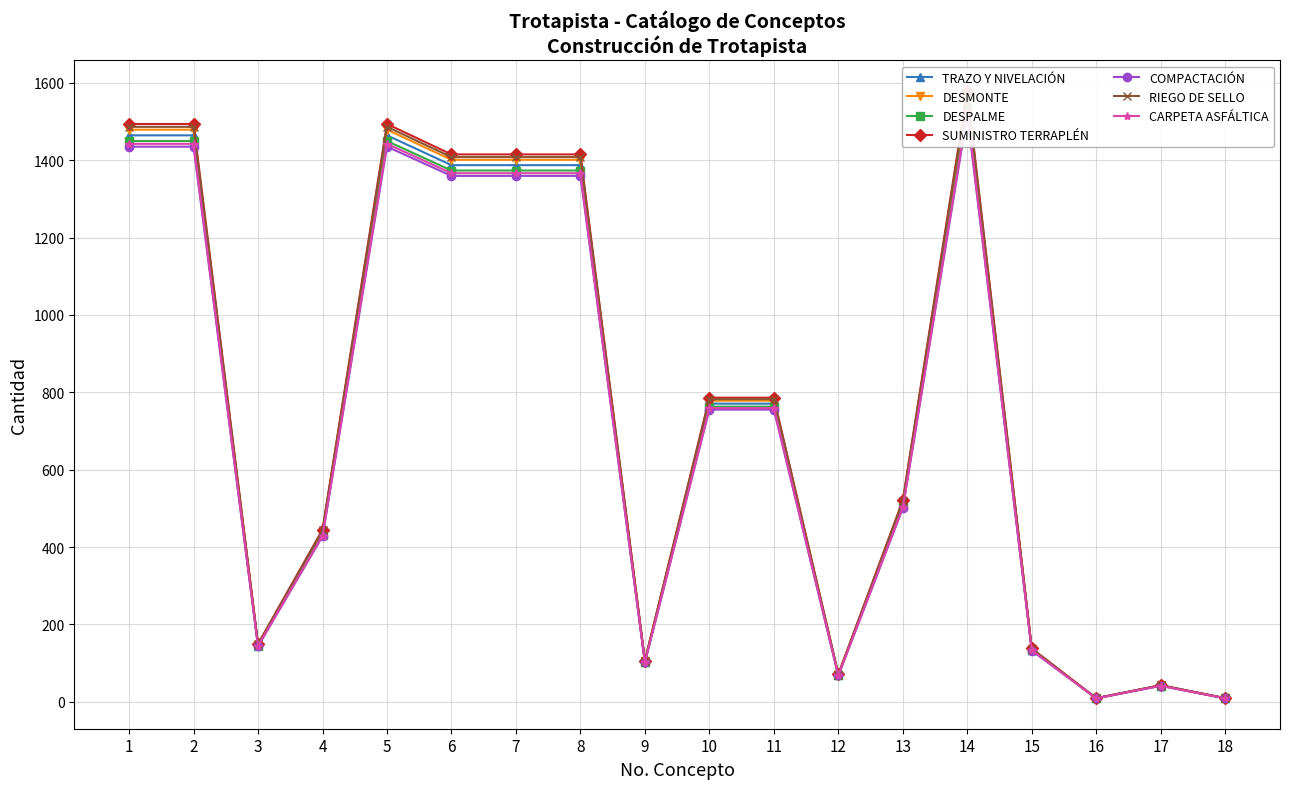

Rank the categories by Concepto 3 value from highest to lowest.

14, 1, 2, 5, 6, 7, 8, 10, 11, 13, 4, 3, 15, 9, 12, 17, 16, 18